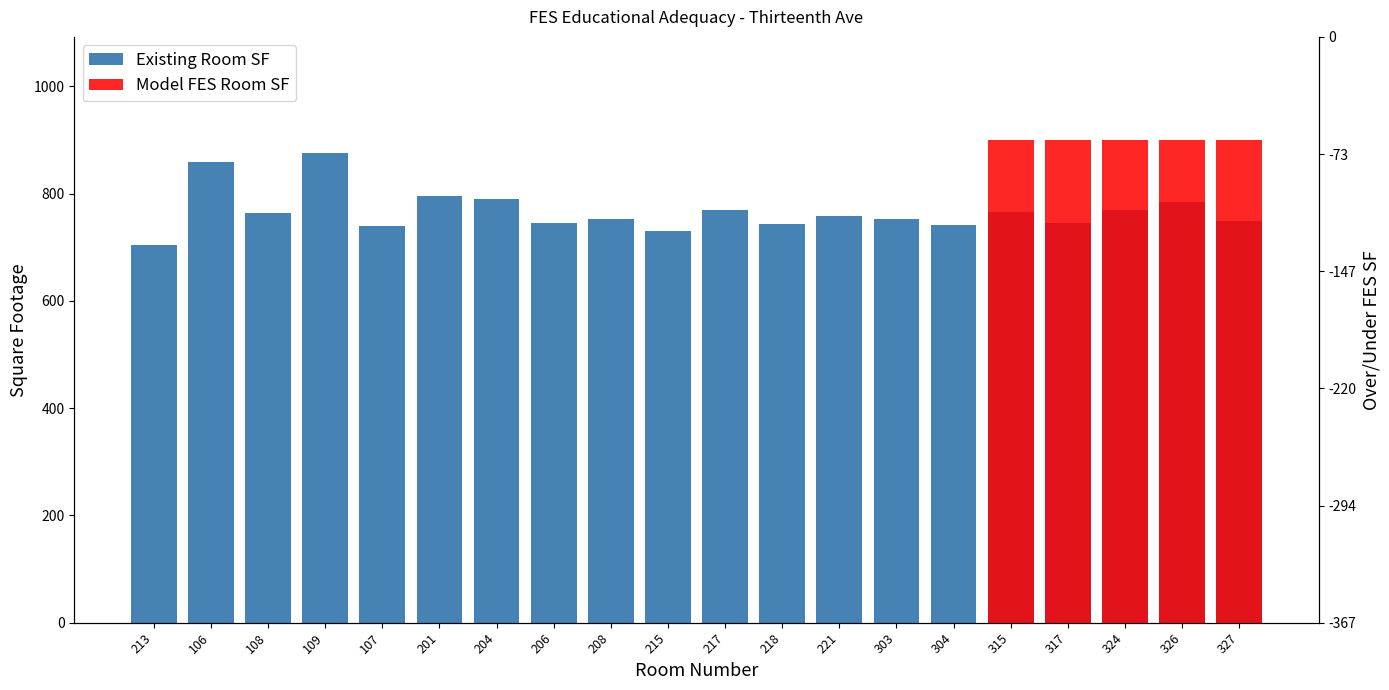

True or false: the data shows 784 at 326.

True